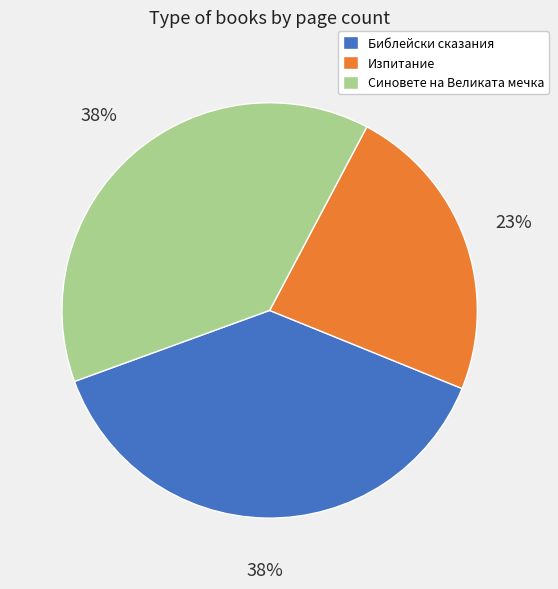

Is the sum of Изпитание and Синовете на Великата мечка greater than half?

Yes